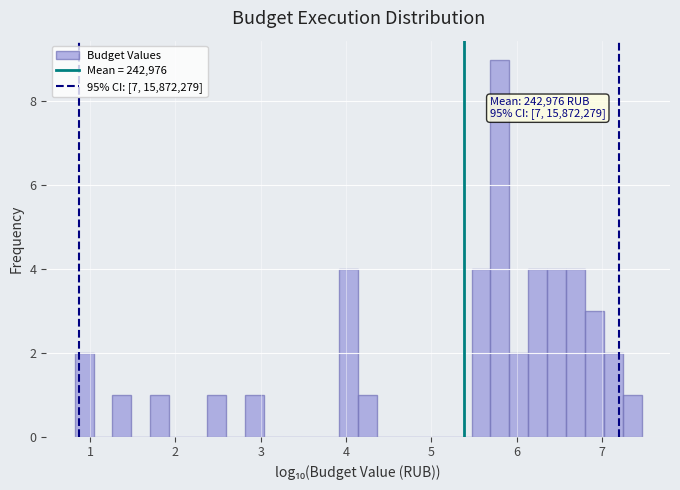

Read against the x-axis, roughly where is the centre of the tallest bar?

5.8